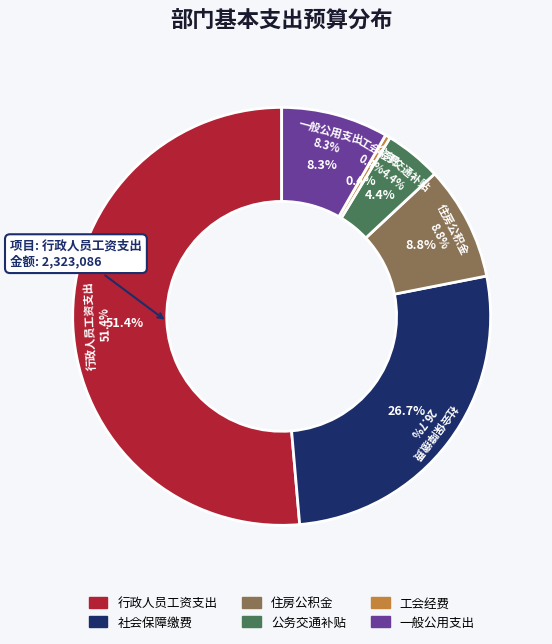

To the nearest percent, what portion does 公务交通补贴 represent?

4%